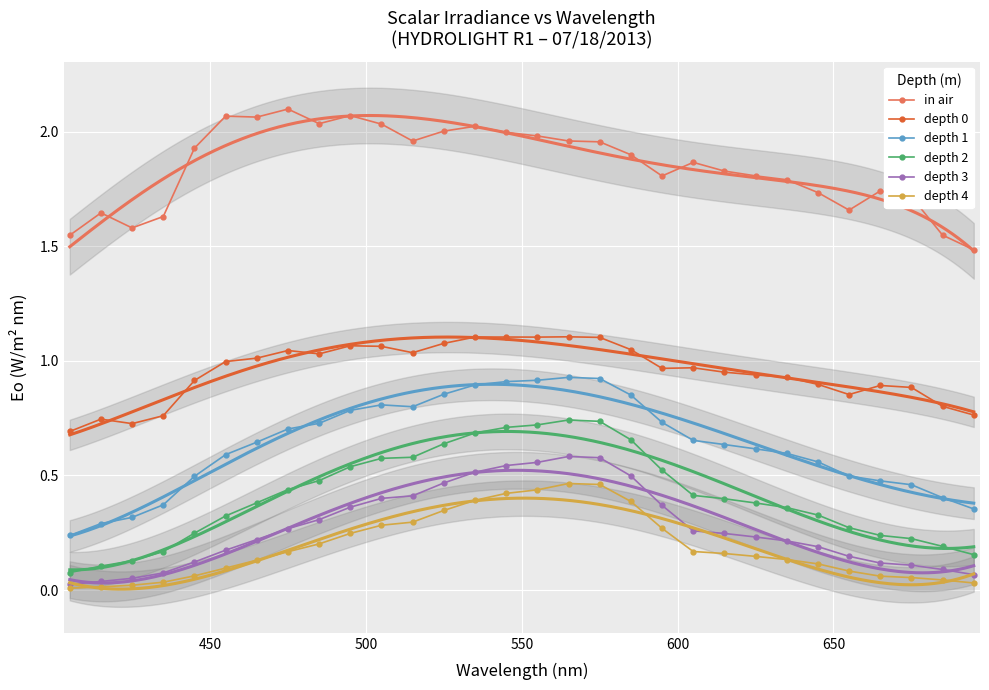

True or false: depth 3 and depth 0 cross at least once.

False